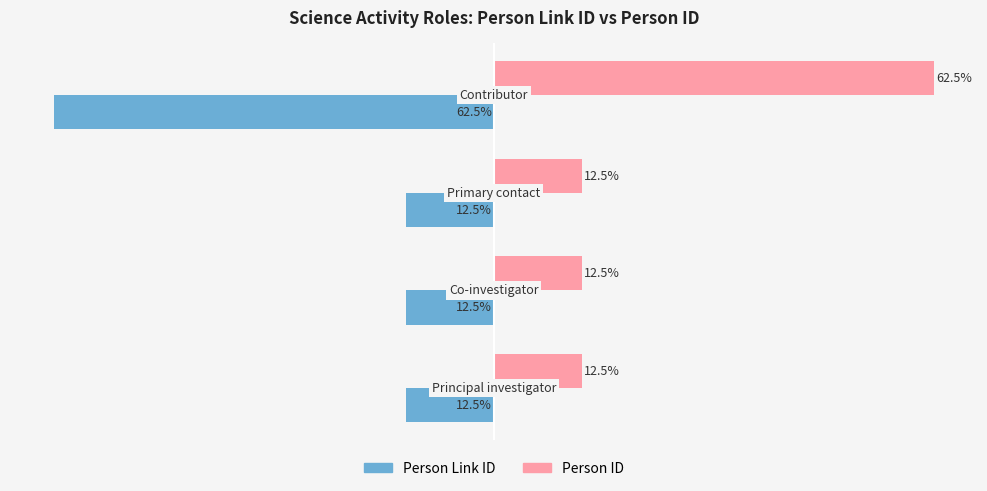

List the series in order of their peak value, highest first.

Person ID, Person Link ID